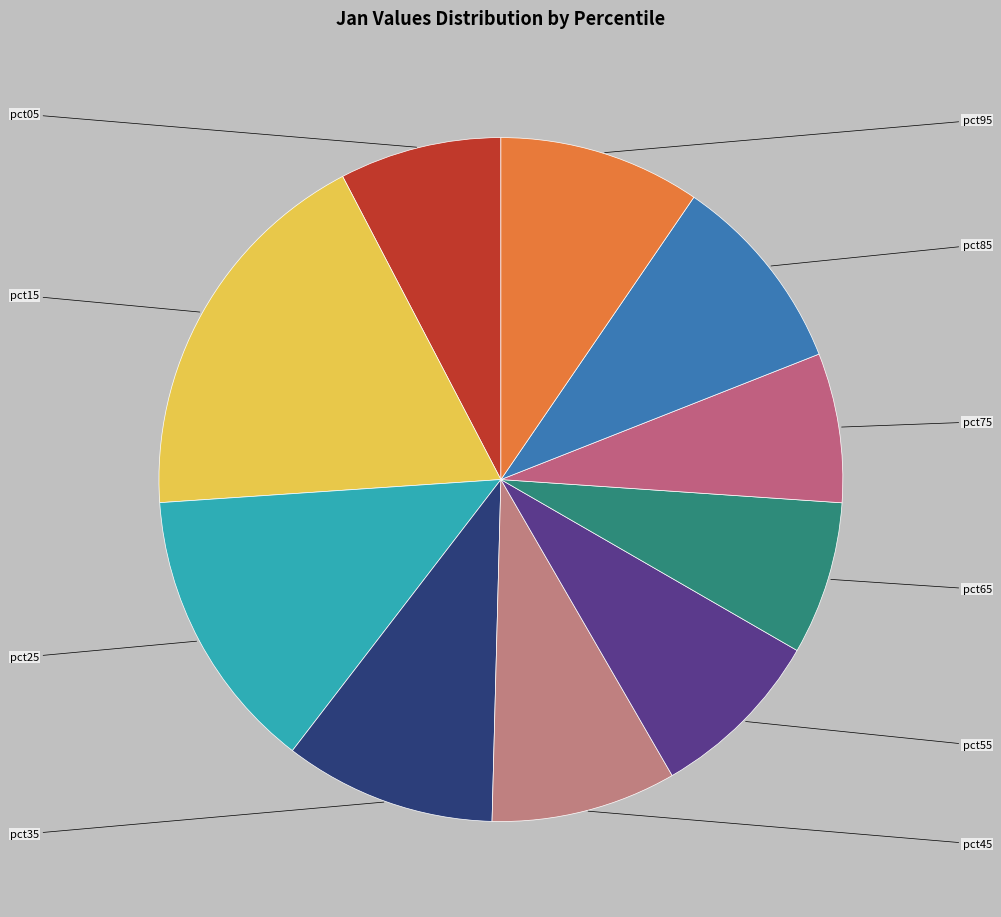

Is there any slice that represents more than half of the pie?

No